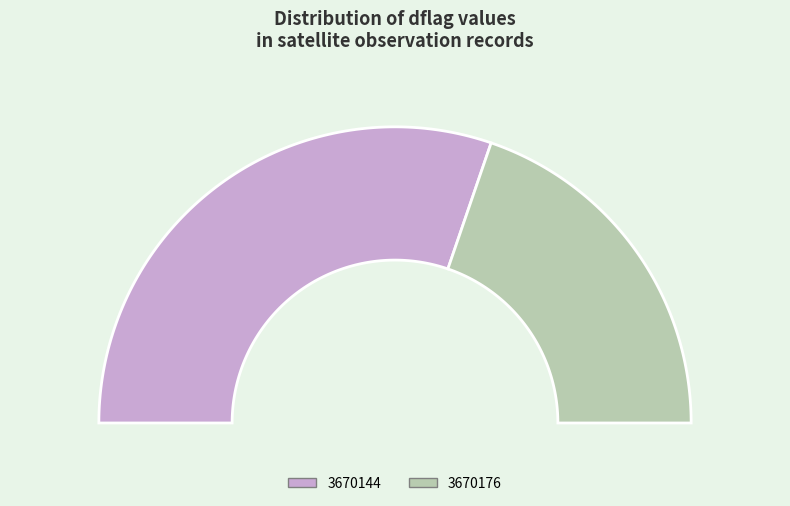

True or false: 3670144 accounts for 18% of the total.

False